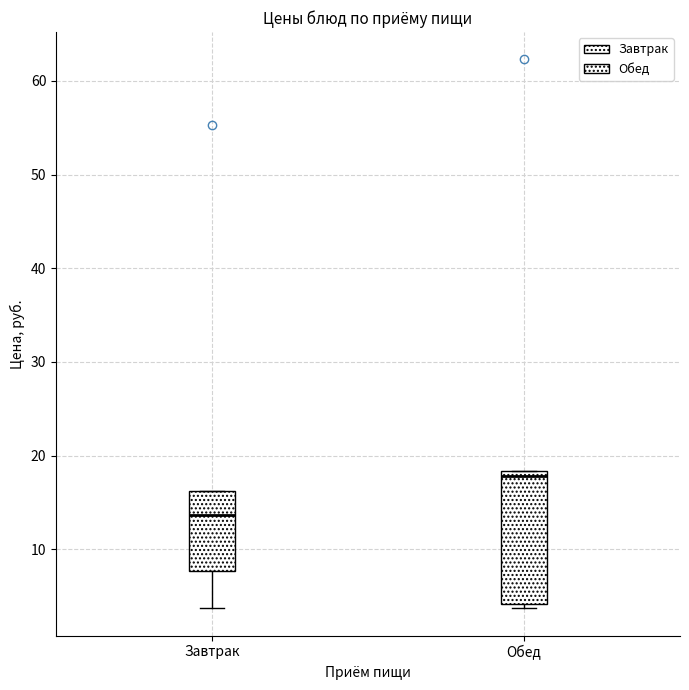

Reading left to right, transcribe this box plot: for each box, give where its median line is, the range the box spans, and where its two whiskers end, as read against the y-axis. The values are not printed on the chart, so give them approximately, as read against the axis.

Завтрак: median 14, box 8 to 16, whiskers 4 to 16
Обед: median 18 (just below the box's upper edge), box 4 to 18, whiskers 4 (just below the box's lower edge) to 18